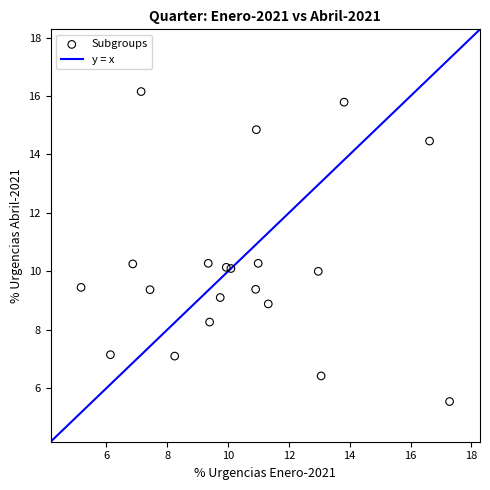

What is the range of Y values (max minus min)?

10.6